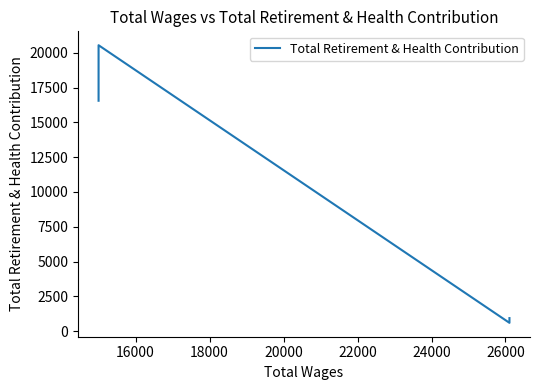

What is the difference between the second highest and second lowest values?

15621